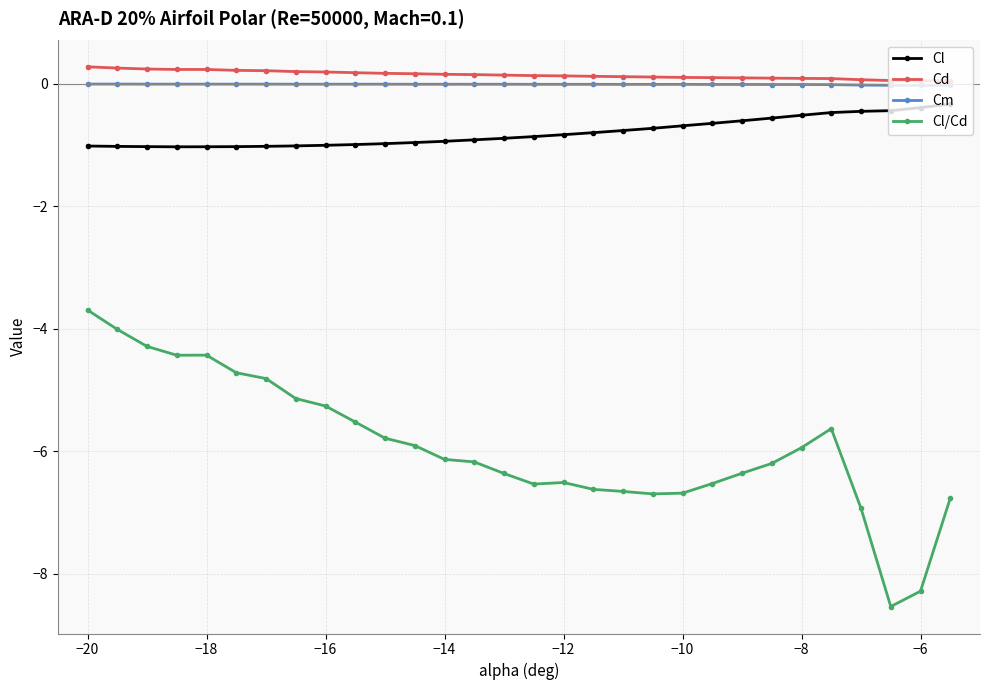

Does the chart display data point markers on the line(s)?

Yes